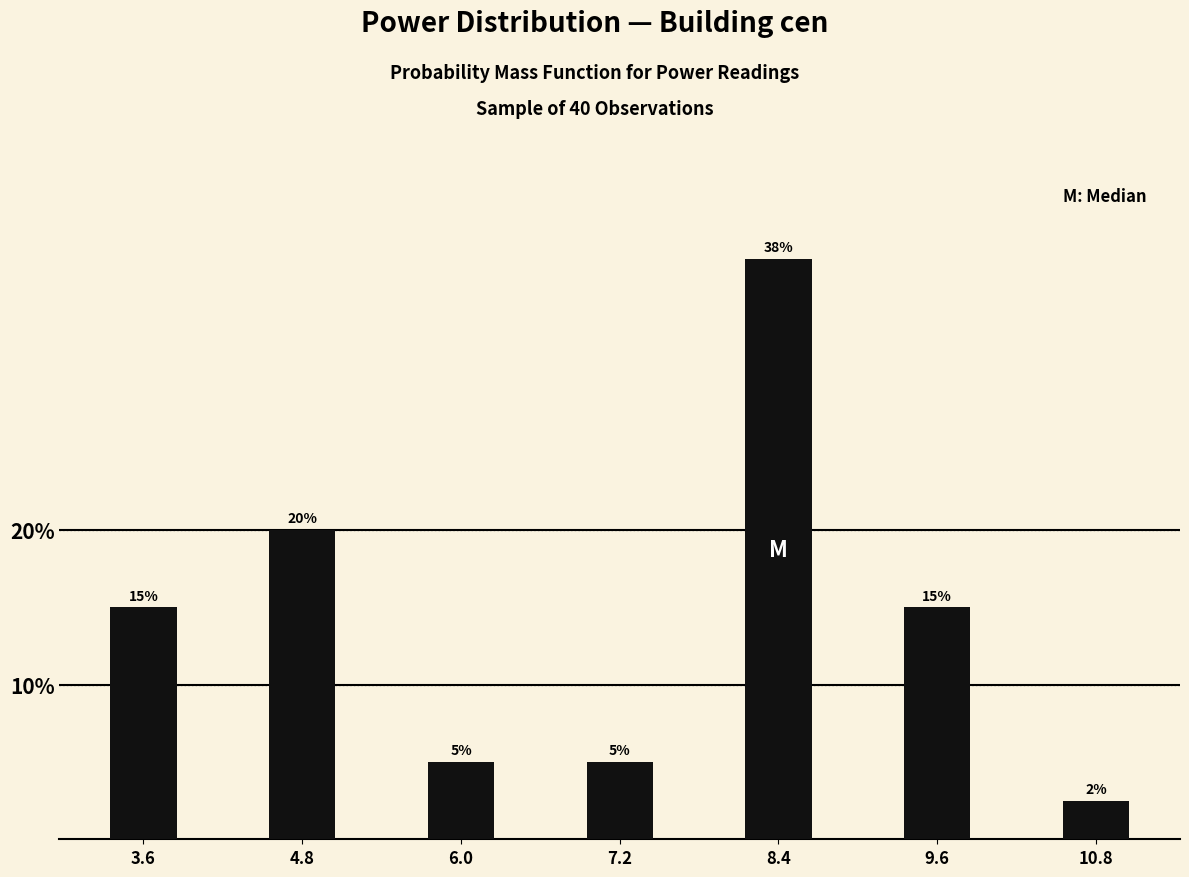

What is the label of the 7th bar from the left?

10.8